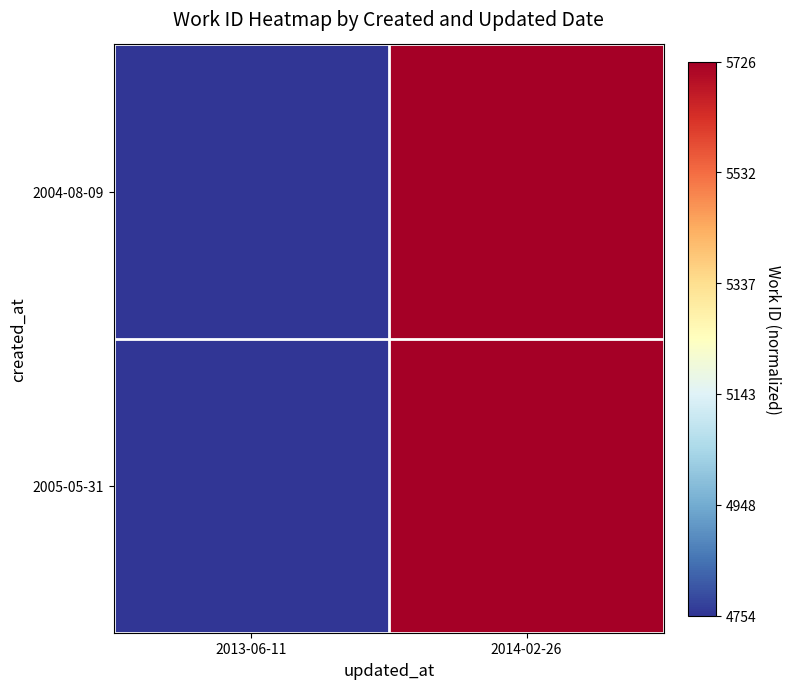

Reading right to left, extract all data points from this chart.

2004-08-09: 2014-02-26=1	2013-06-11=0
2005-05-31: 2014-02-26=1	2013-06-11=0